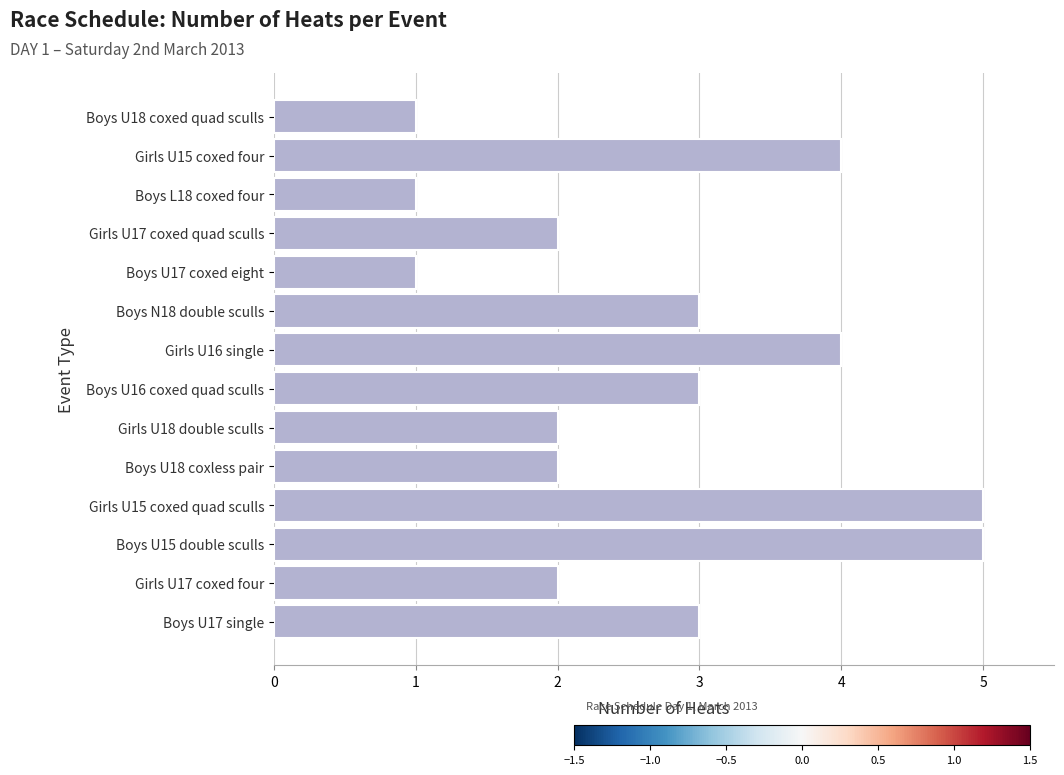

What is the sum of the values at Boys U17 coxed eight and Boys U16 coxed quad sculls?

4